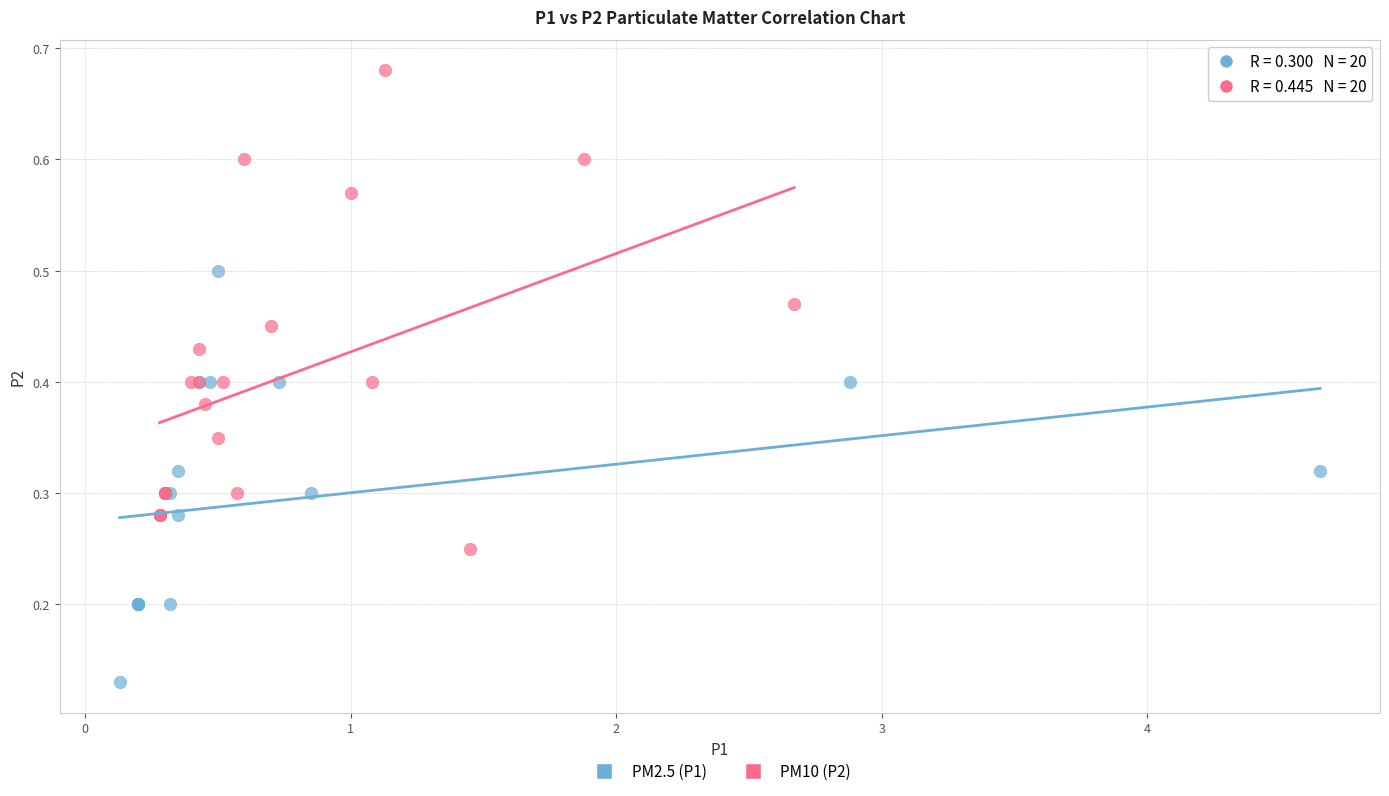

Which series reaches the maximum Y coordinate?

PM10 (P2)